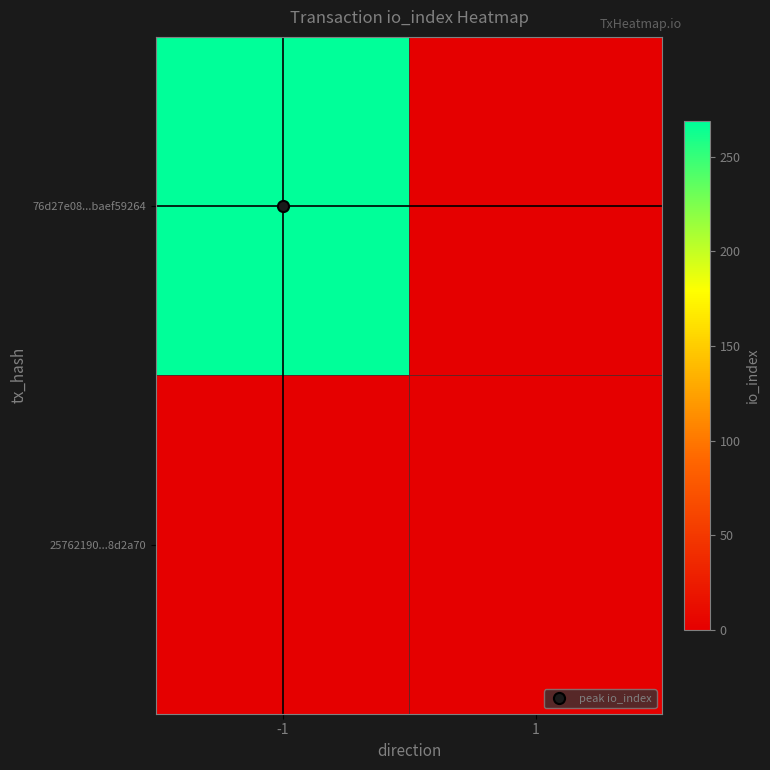

Which series has the widest spread of values?

76d27e08...baef59264